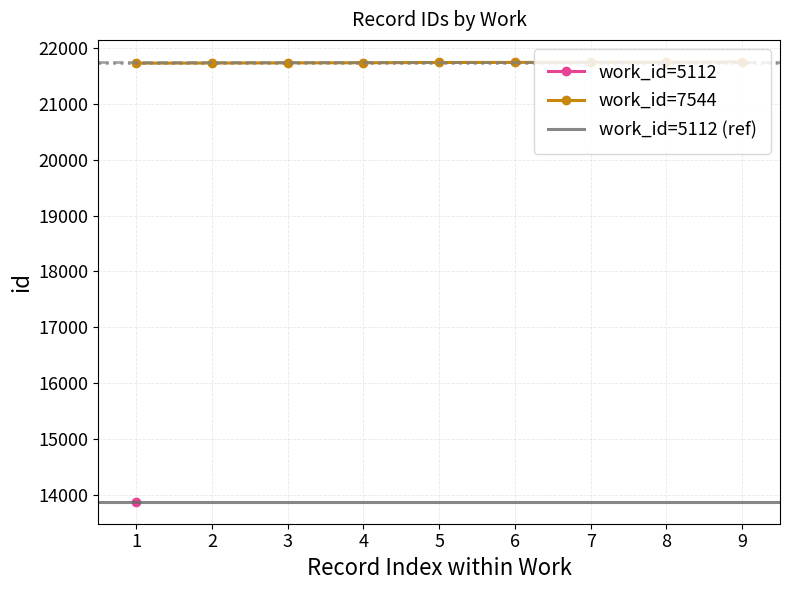

The value of work_id=7544 at 7 is 6022. True or false?

False